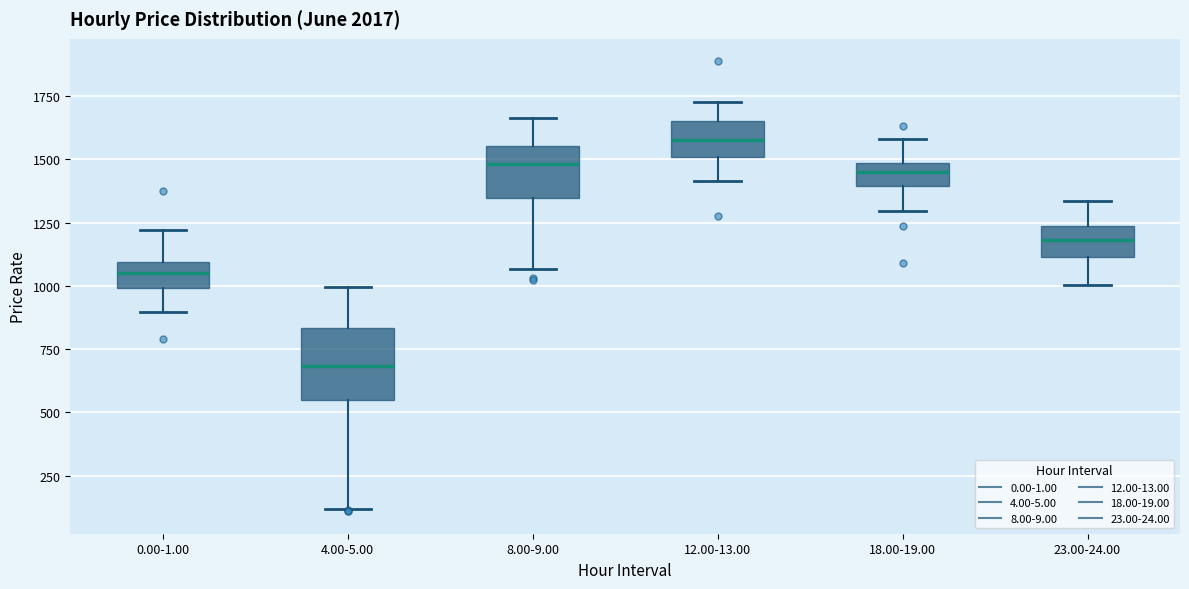

Where is the lower edge of the box for 12.00-13.00 on the y-axis? The values are not printed on the chart, so give them approximately, as read against the axis.

1500